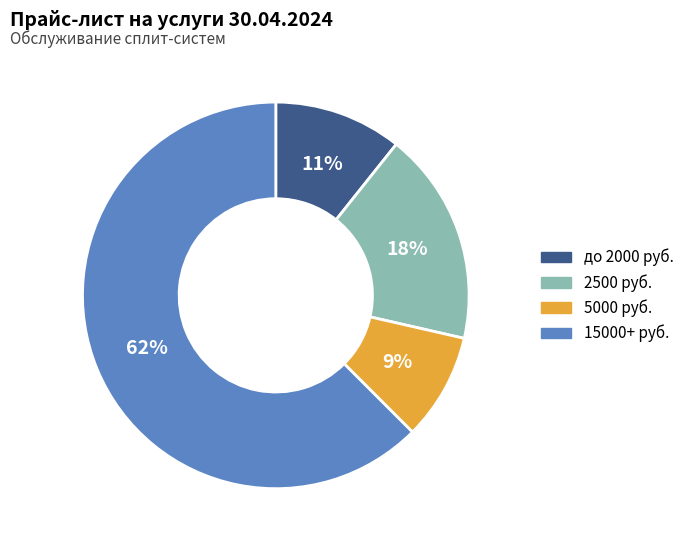

Count the number of slices in the pie.

4